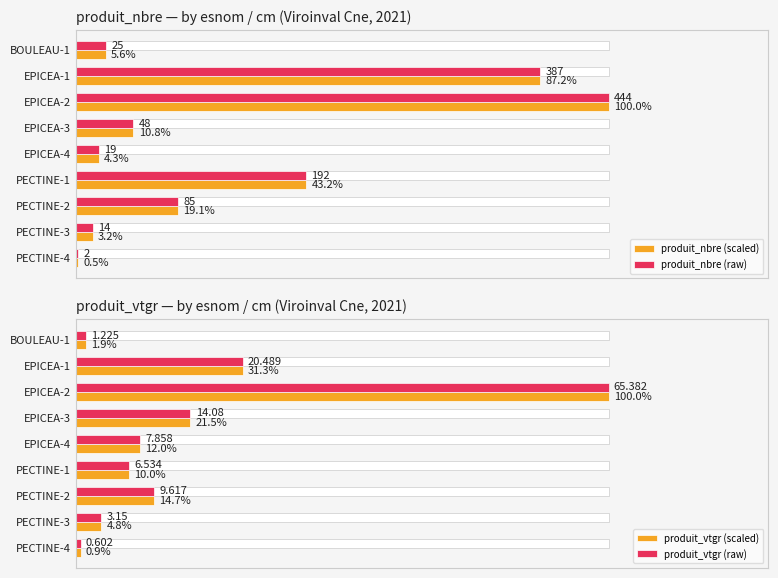

Does the chart contain stacked bars?

No